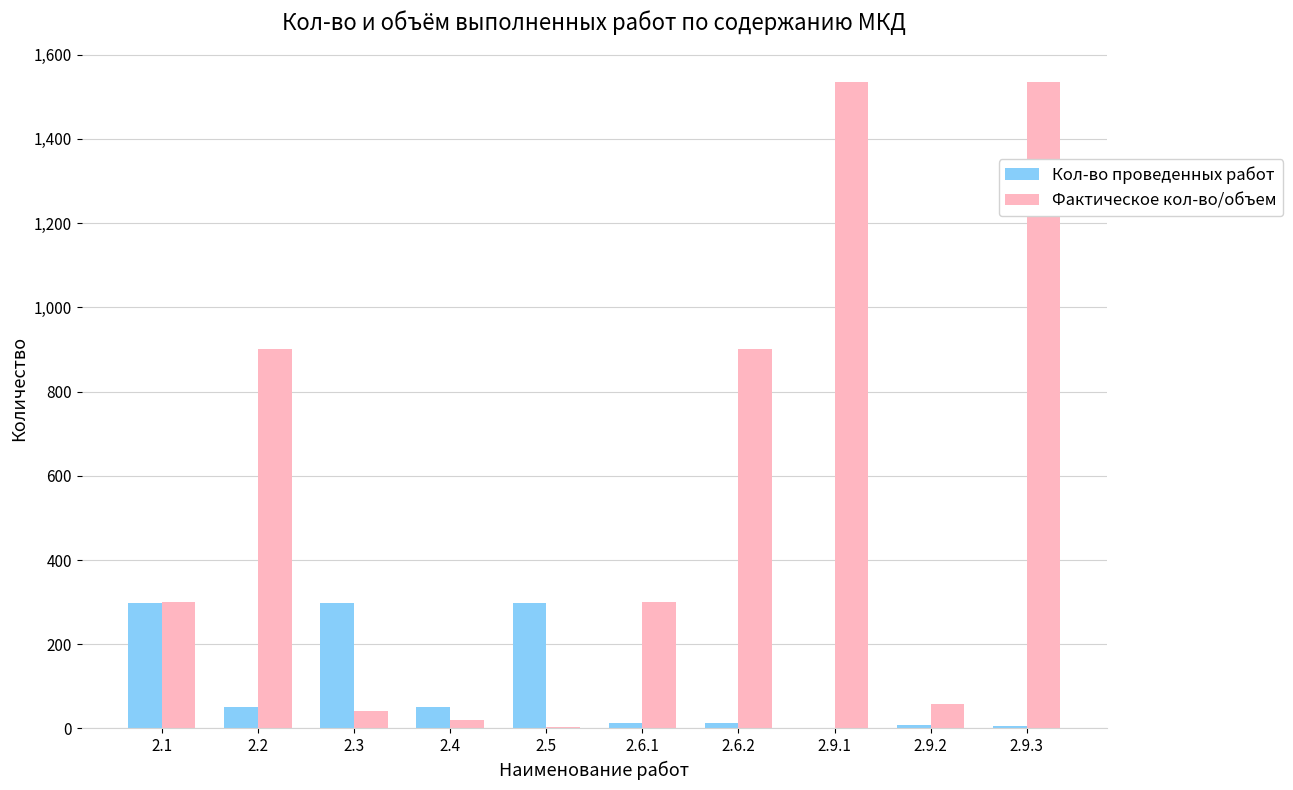

What is the sum of all Кол-во проведенных работ values?

1040